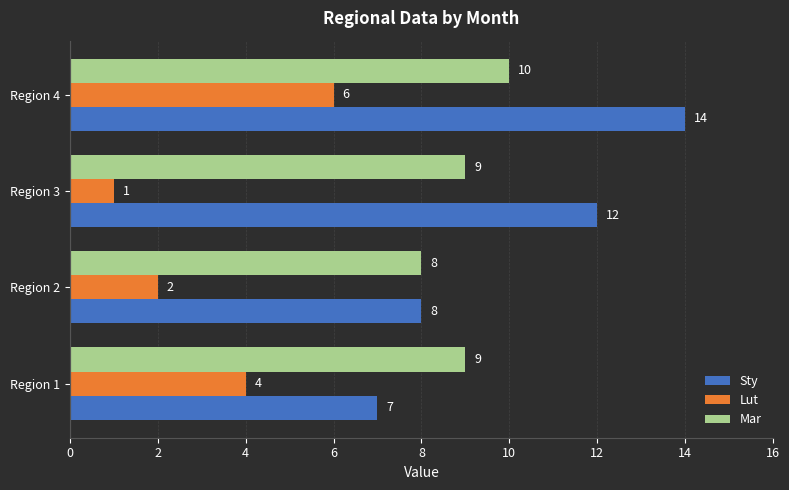

How many Sty values are between 8 and 14?

3